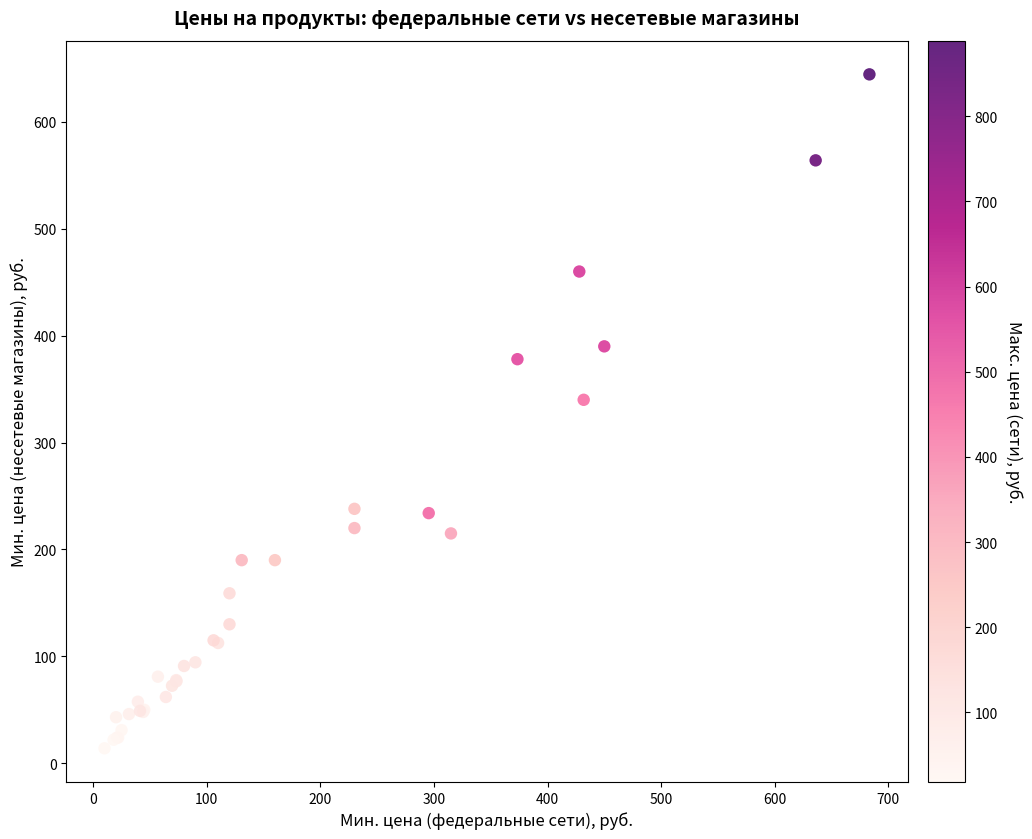

What Y value in the scatter plot is closest to 329?

340.0